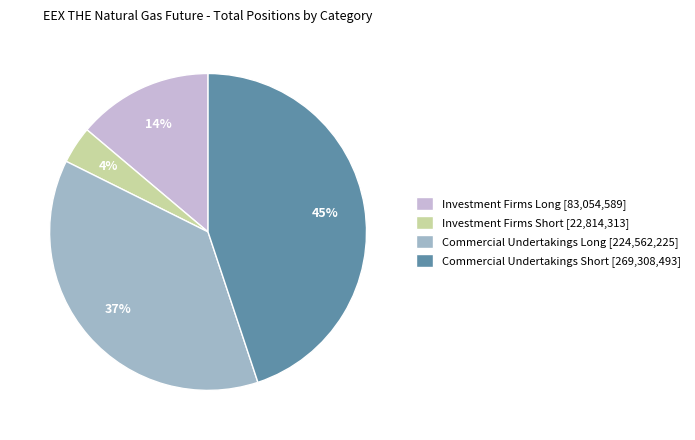

To the nearest percent, what is the average slice percentage?

25%